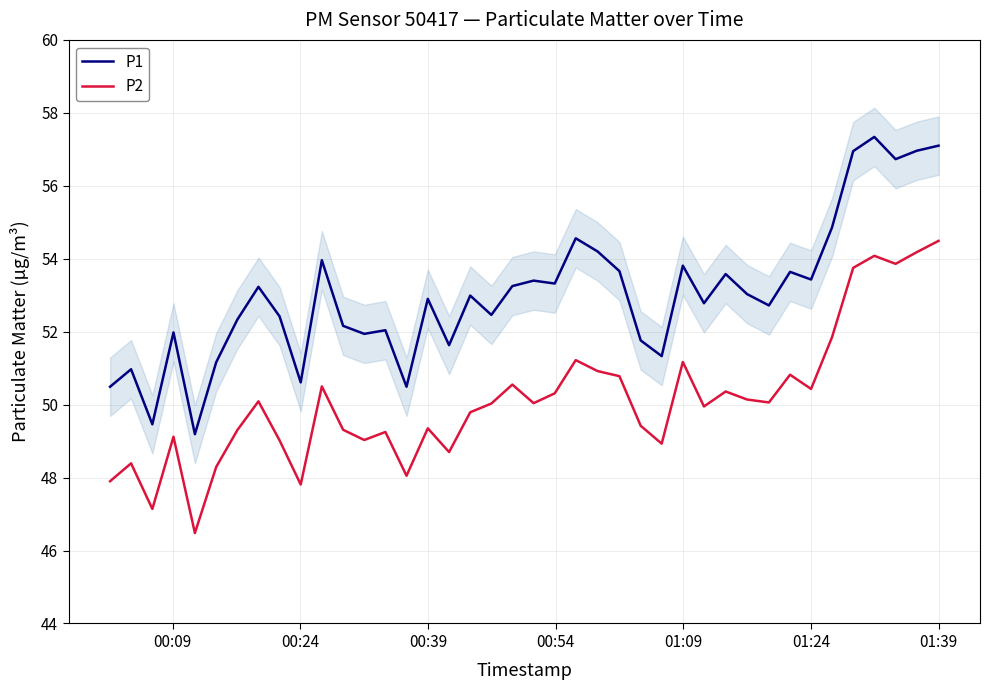

True or false: P2 and P1 intersect in this chart.

False